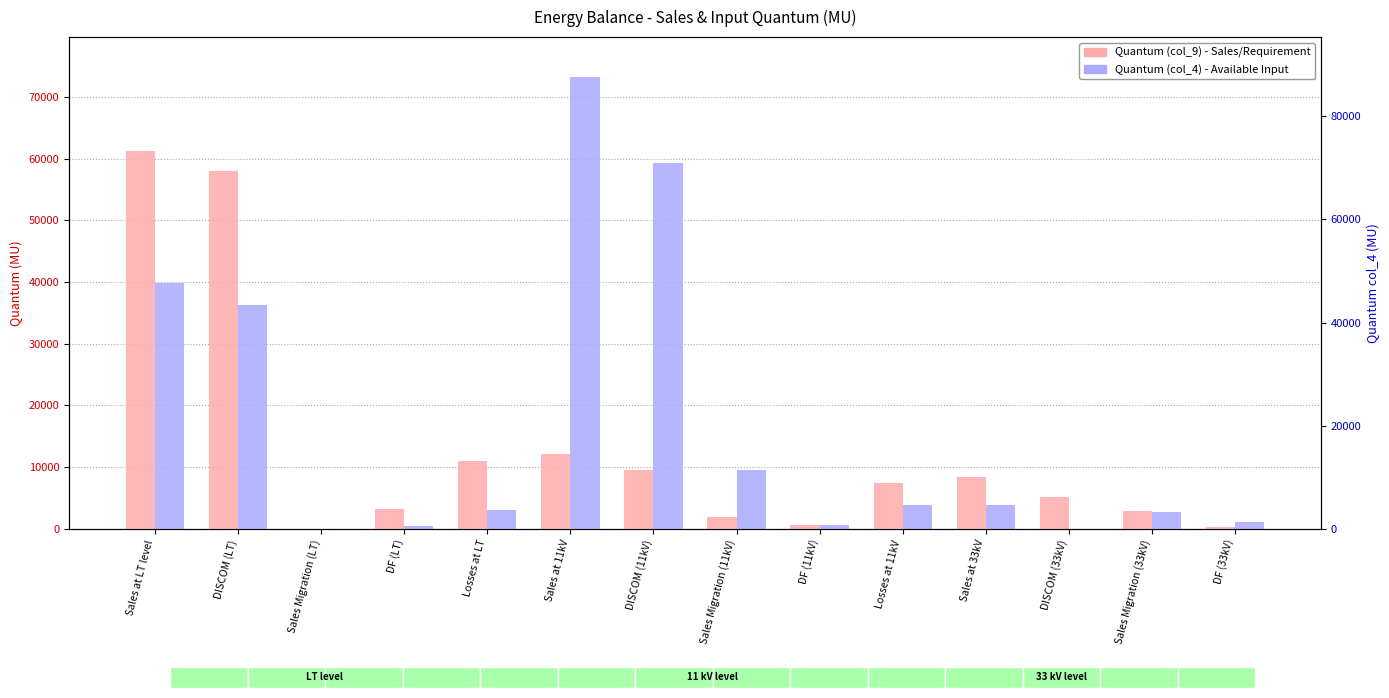

Which has a higher value, DISCOM (11kV) or Sales Migration (LT)?

DISCOM (11kV)